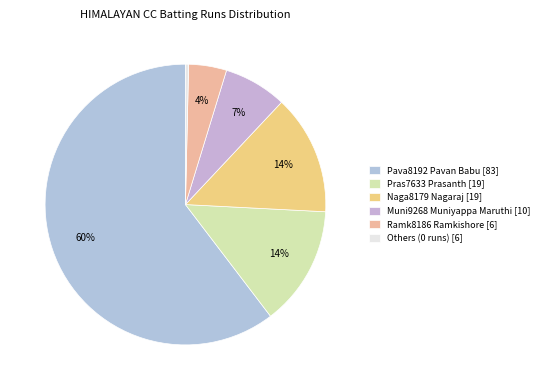

What is the smallest slice in the pie chart?

Others (0 runs) [6]